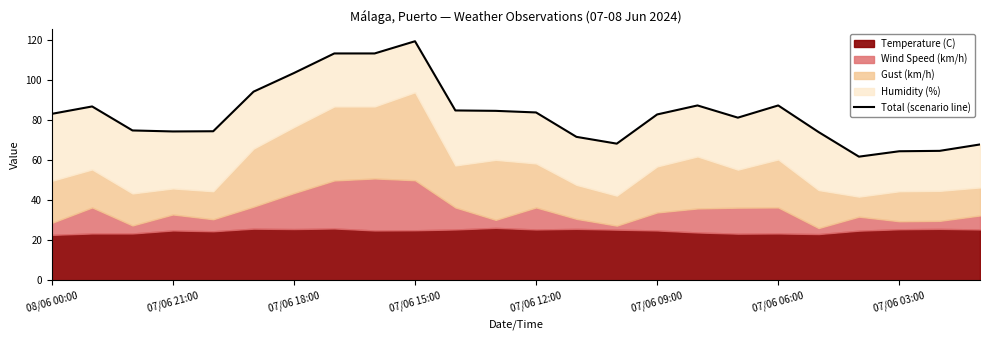

What is the greatest value displayed?

119.6